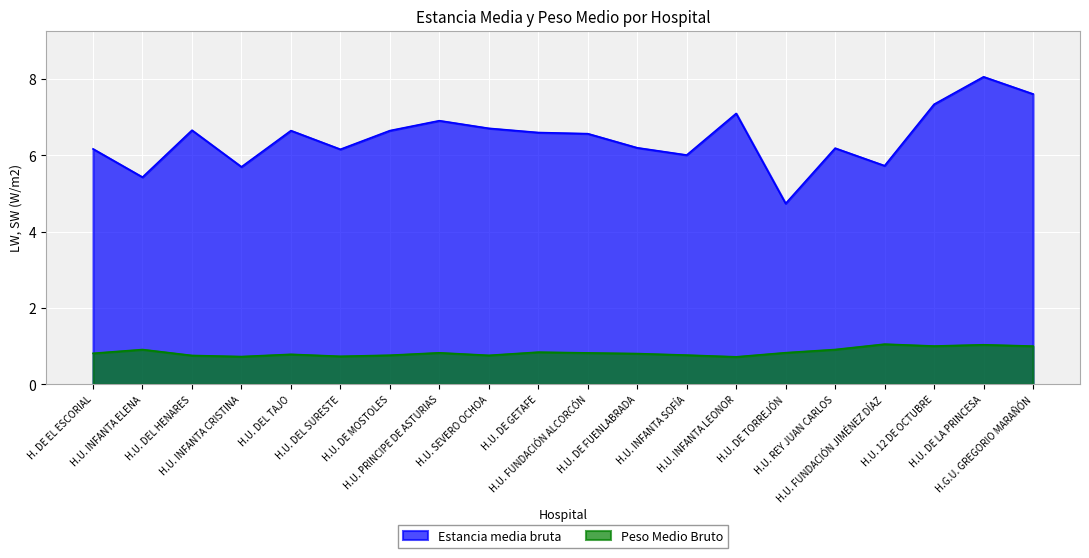

What is the label of the 15th point from the right?

H.U. DEL SURESTE